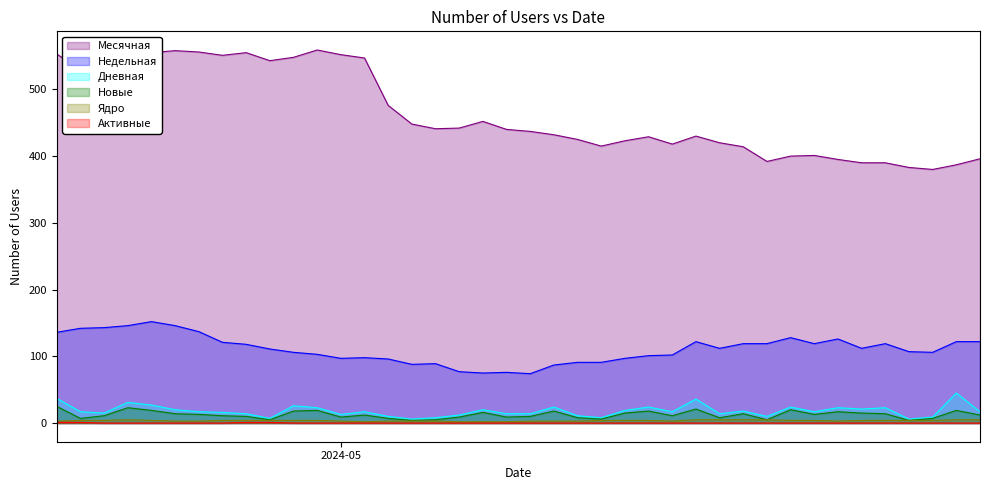

What is the value of the Новые point at the 31st from the left?

5